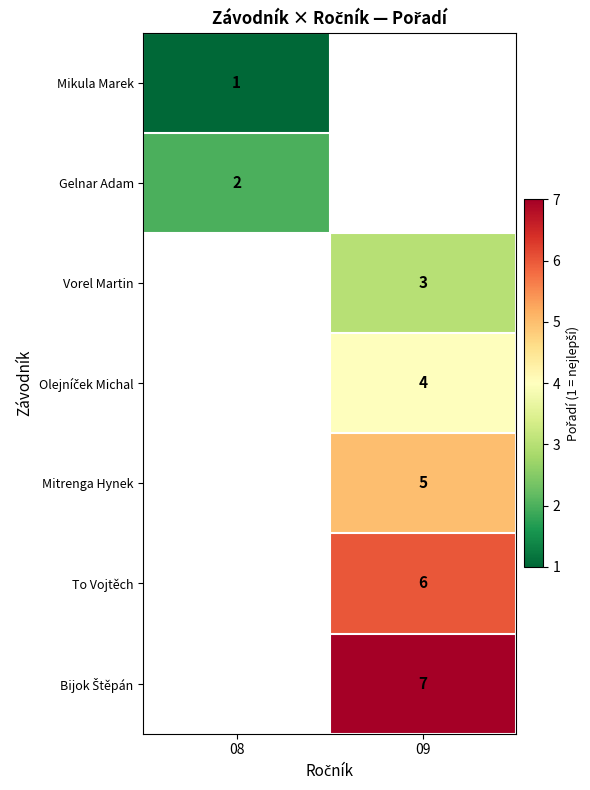

The value of Vorel Martin at 09 is 4. True or false?

False